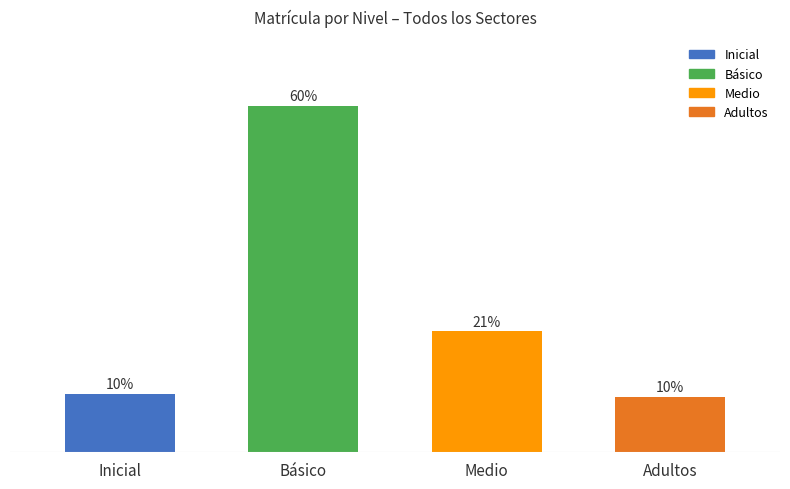

Are the bars grouped side by side (vs. stacked)?

No